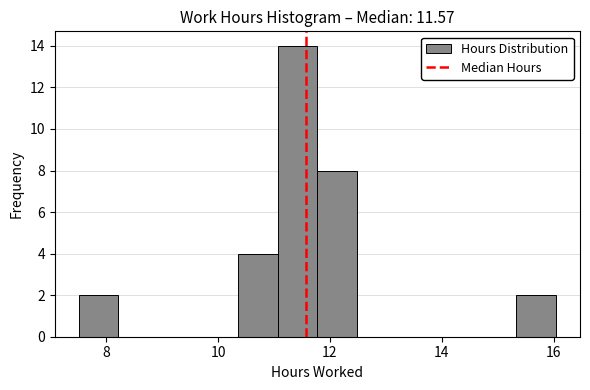

Around what value on the x-axis is the tallest bar? Give the approximate position of its centre, as read against the axis.

11.4